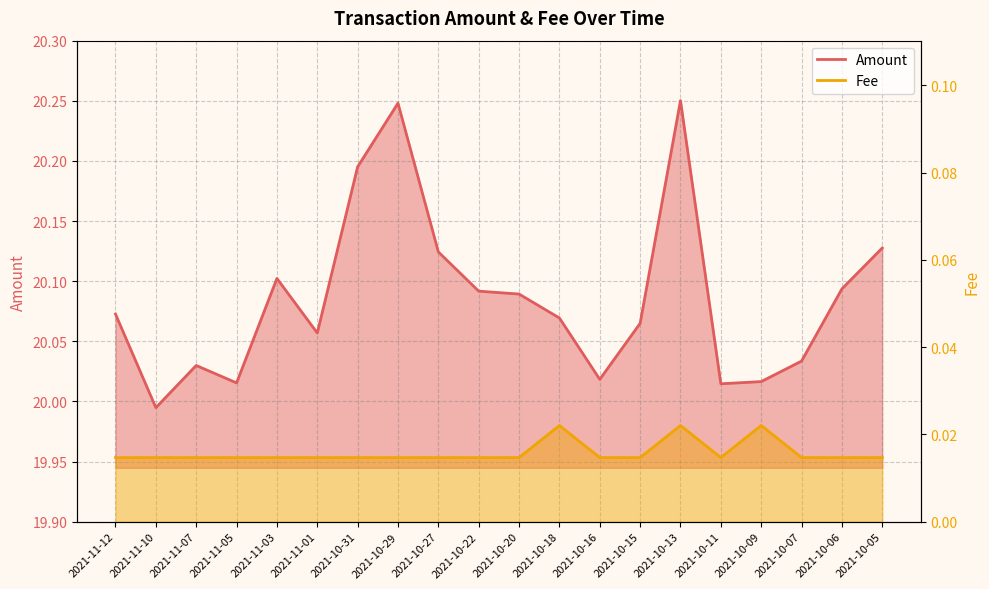

What is the greatest value displayed?

20.3